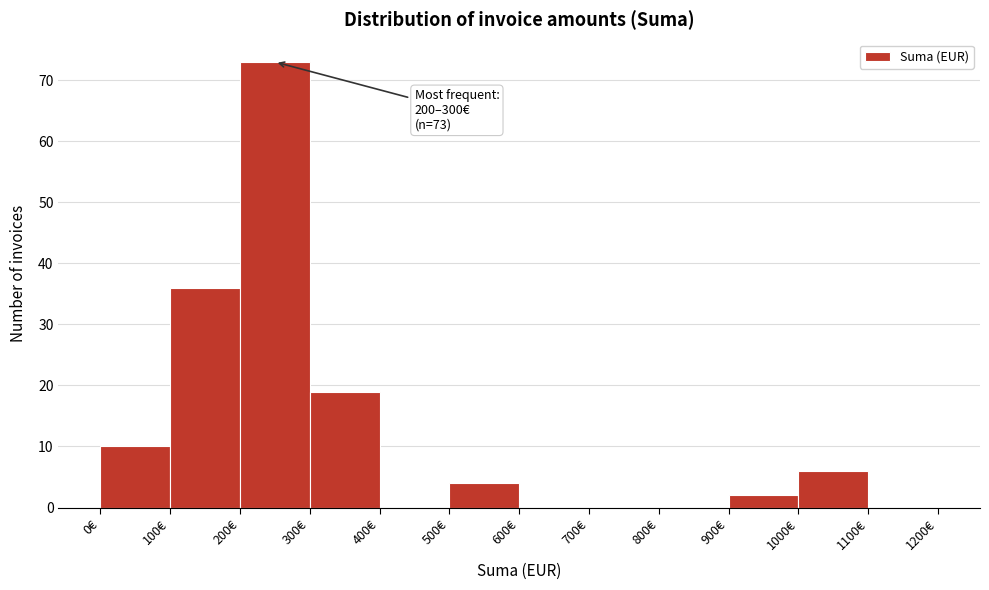

Over which range of the x-axis is the bar tallest?

200 to 300